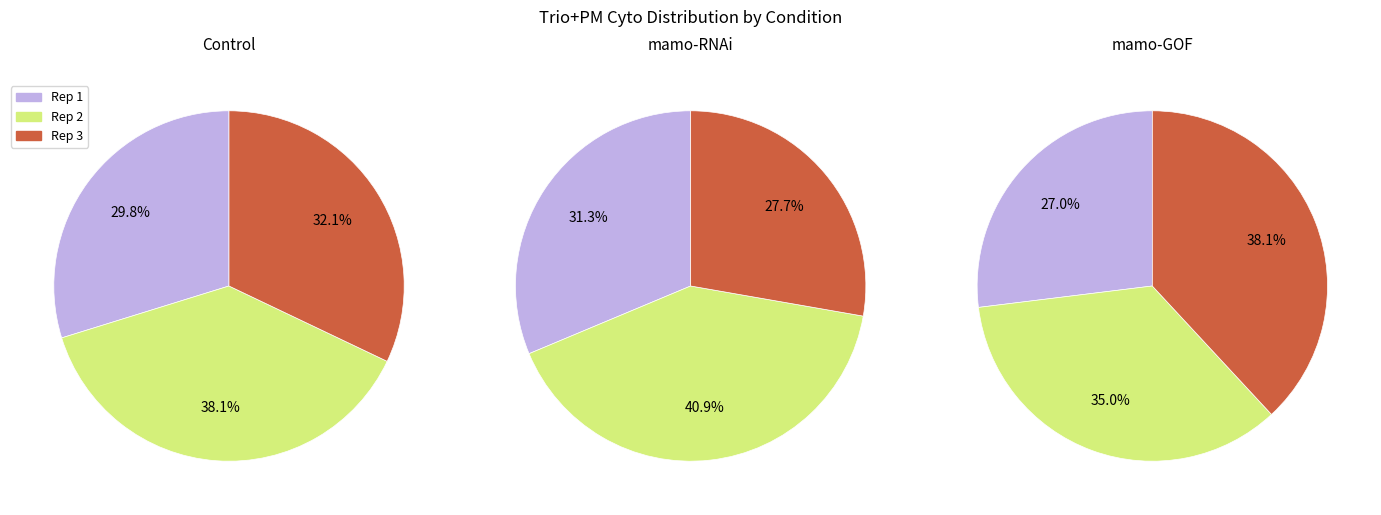

Which category has the smallest portion of the pie?

mamo-GOF